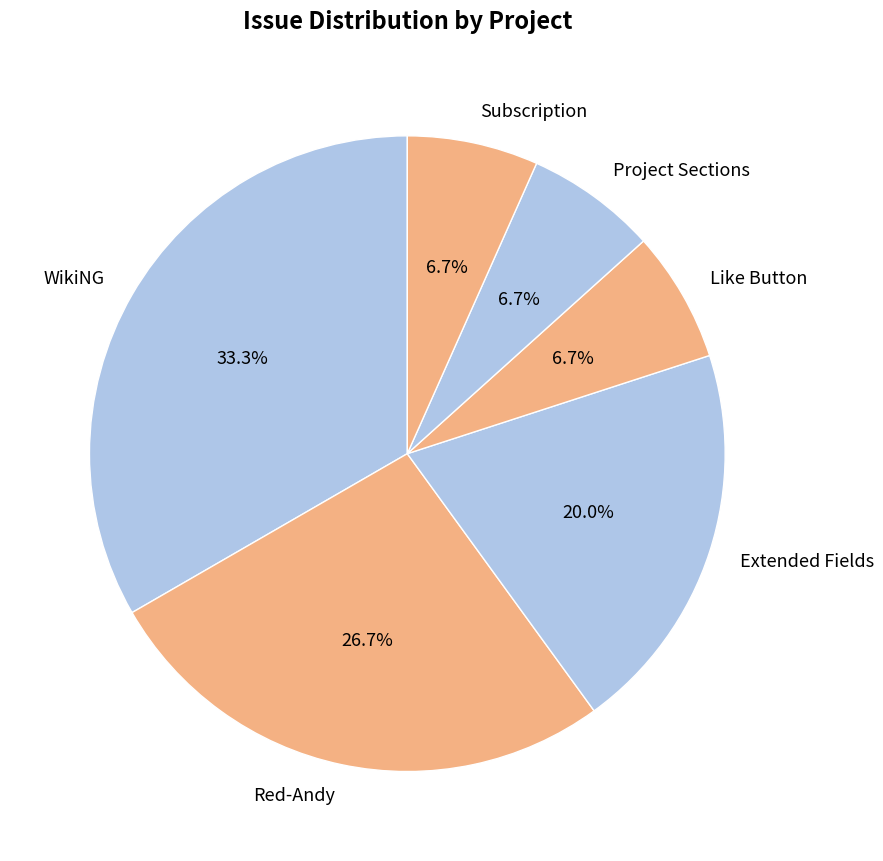

Is there any slice that represents more than half of the pie?

No